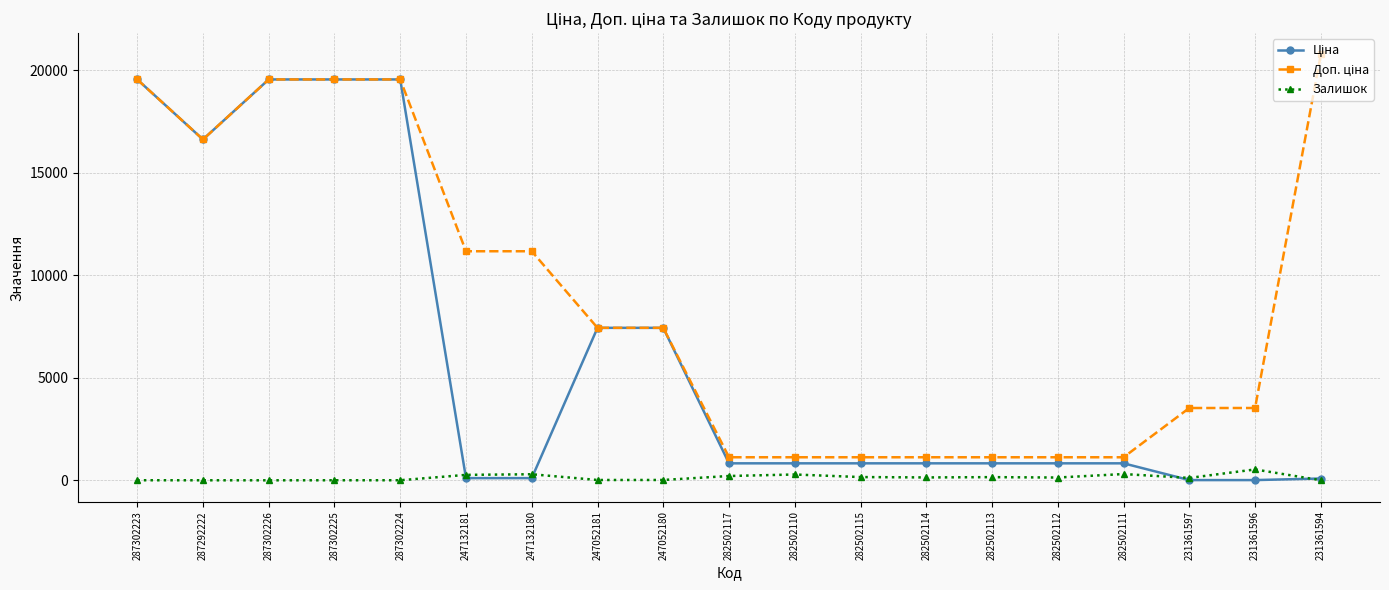

What is the sum of all Залишок values?

2728.0